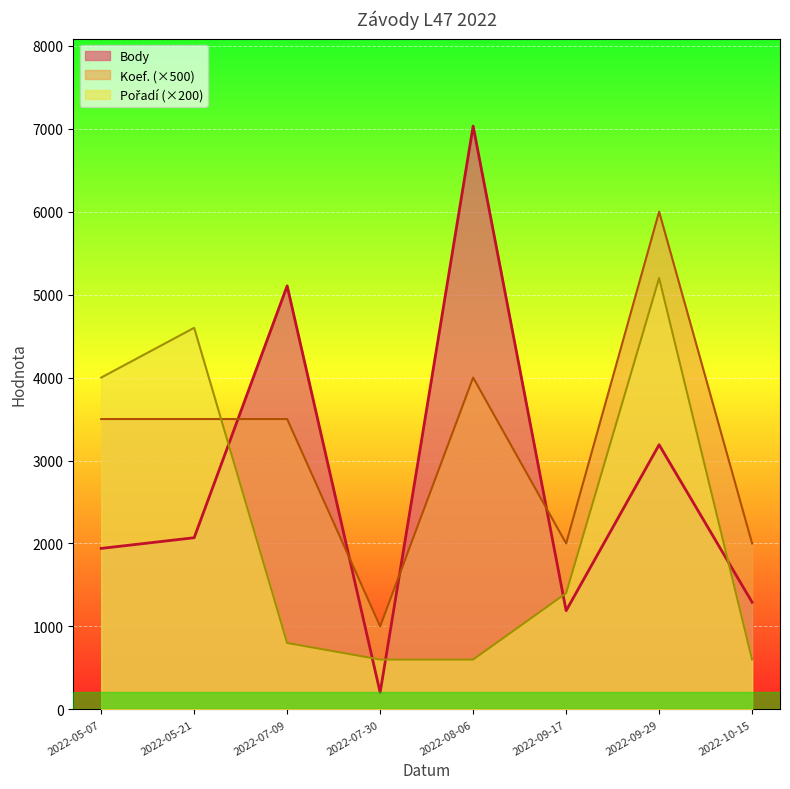

Which label corresponds to the smallest value in the chart?

2022-07-30